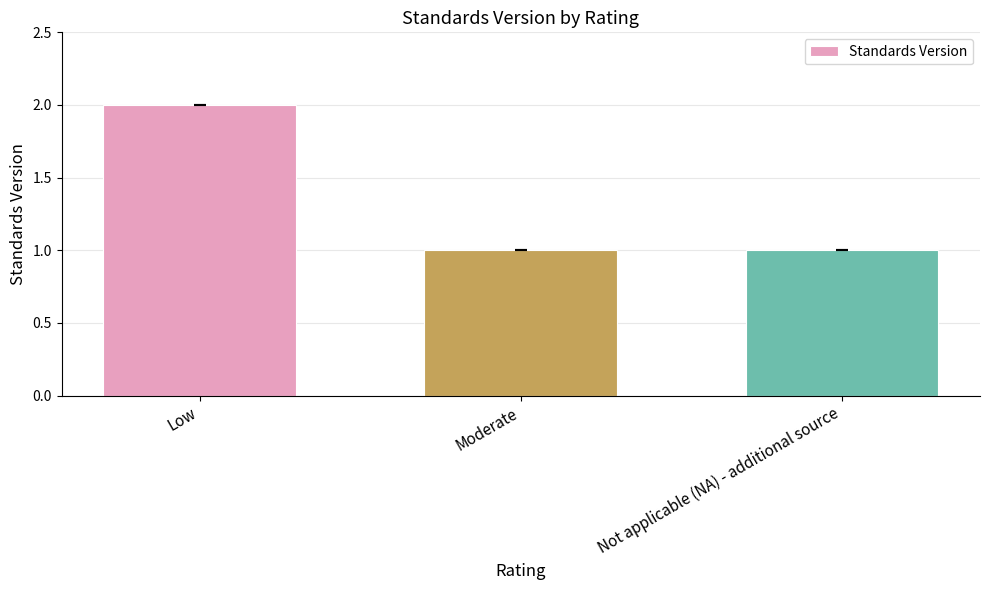

What is the ratio of the value at Low to the value at Not applicable (NA) - additional source?

2.0